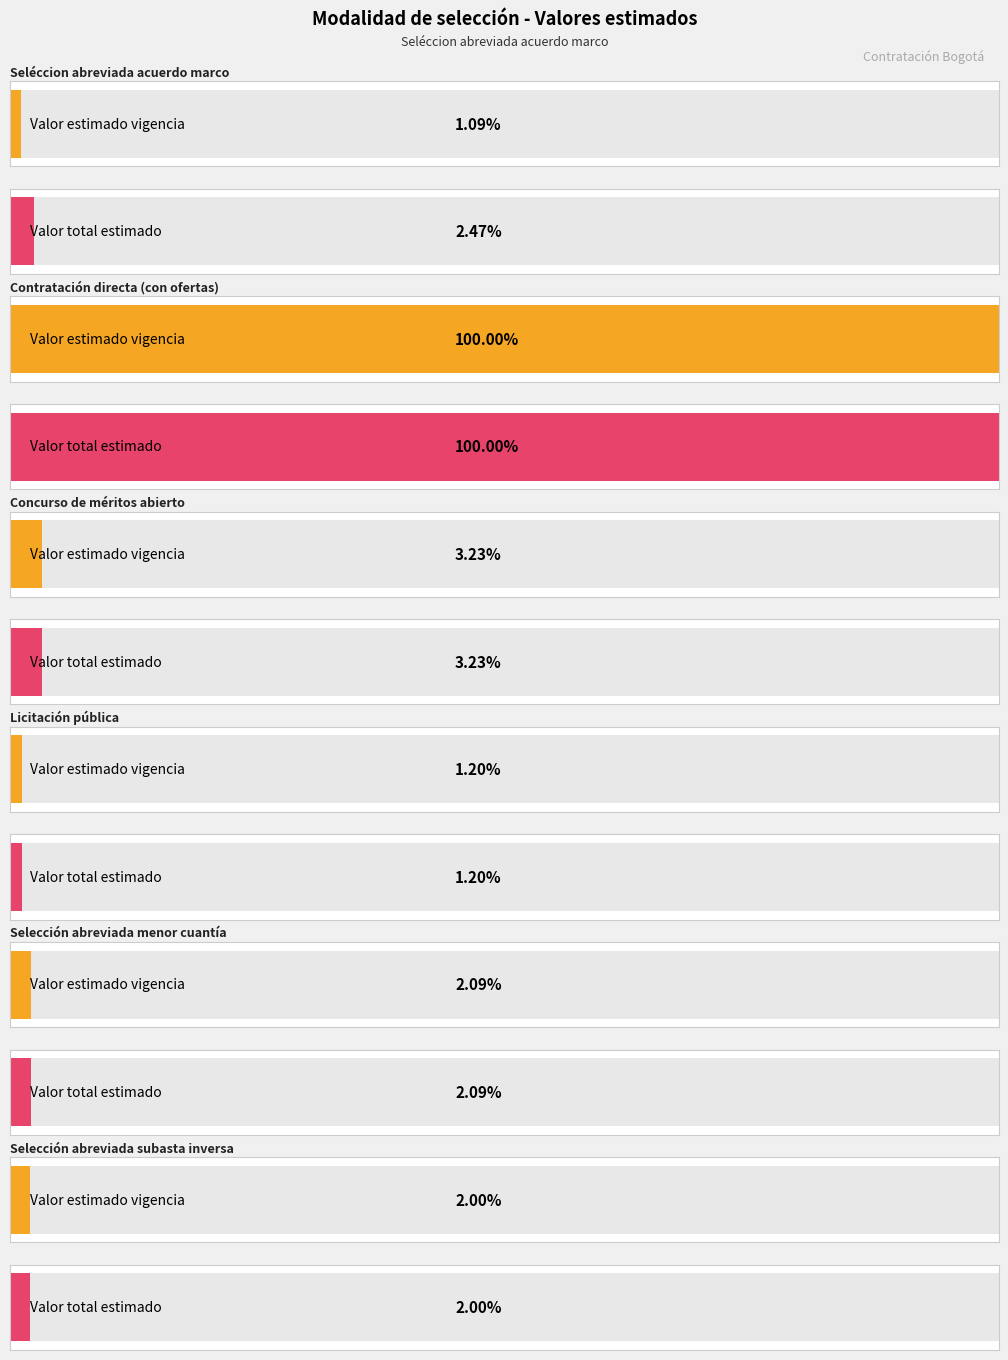

List the series in order of their peak value, lowest first.

Seléccion abreviada - acuerdo marco, Licitación pública, Selección abreviada subasta inversa, Selección abreviada menor cuantía, Concurso de méritos abierto, Contratación directa (con ofertas)